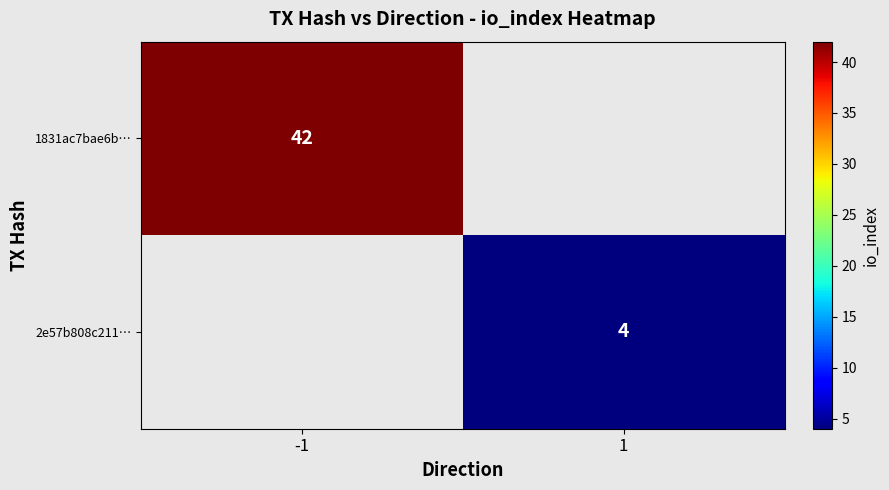

Which category has the highest value across all series?

-1